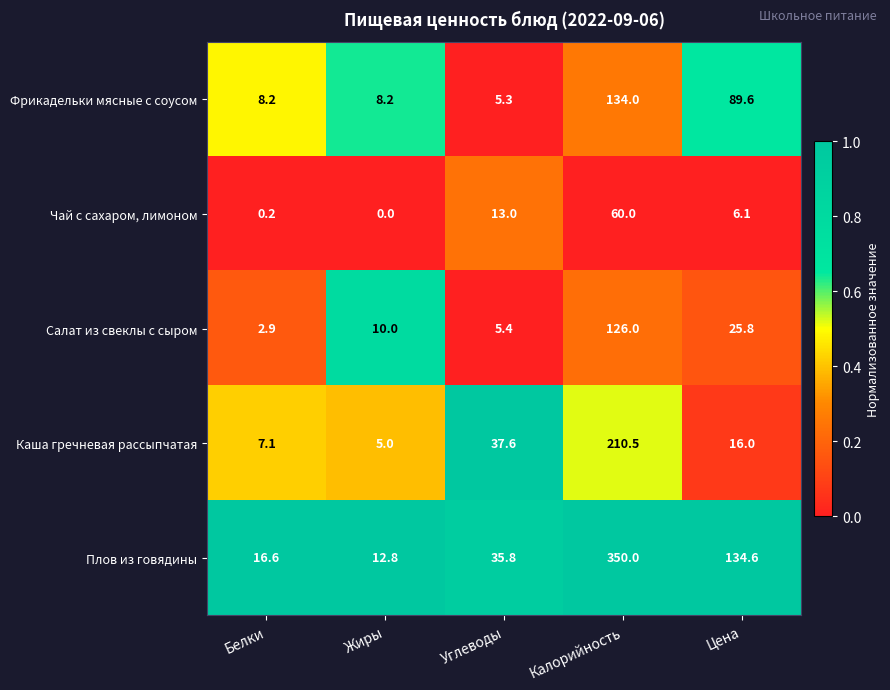

The Чай с сахаром, лимоном series shows 0.2 at Белки. True or false?

True